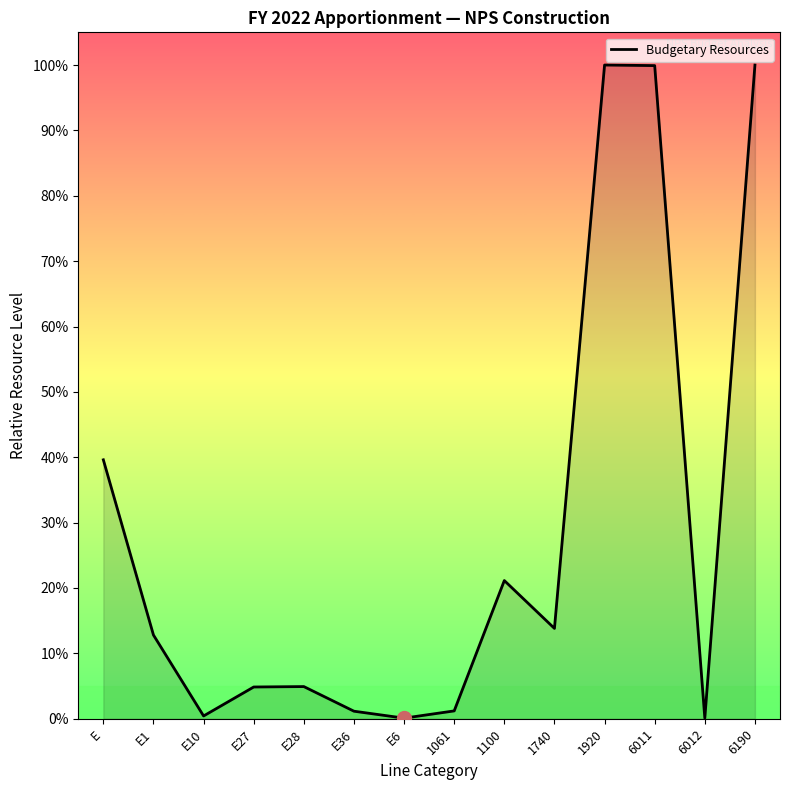

Between E27 and 6012, which is larger?

E27